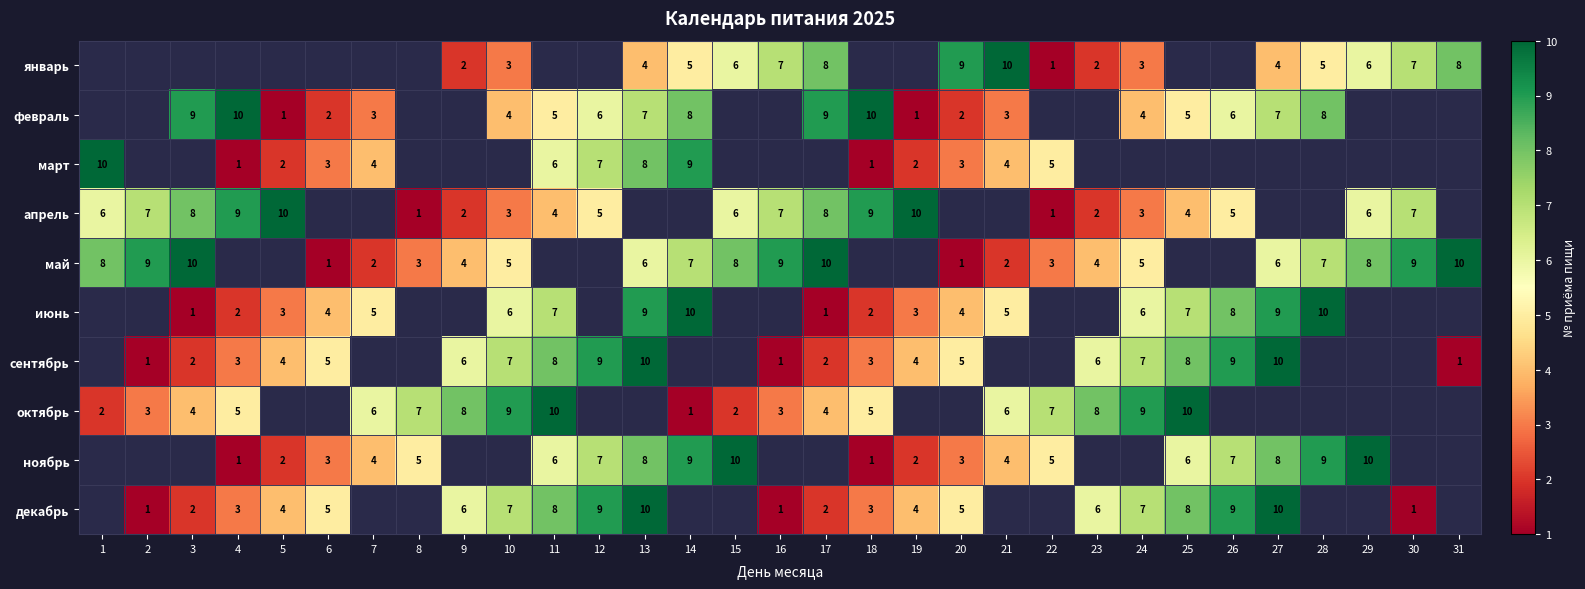

Which series changed the most between 1 and 6?

март